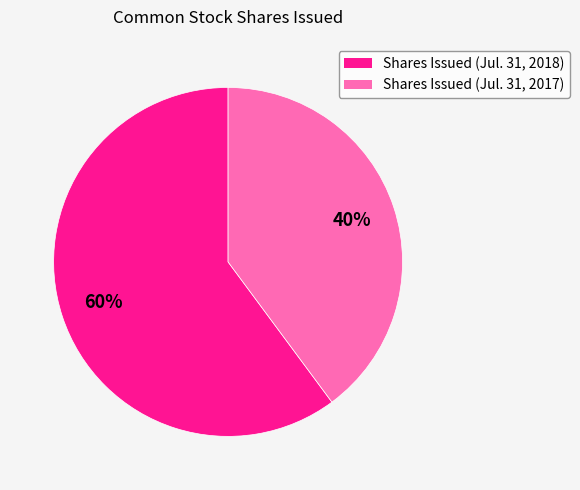

Is the sum of Shares Issued (Jul. 31, 2018) and Shares Issued (Jul. 31, 2017) greater than half?

Yes